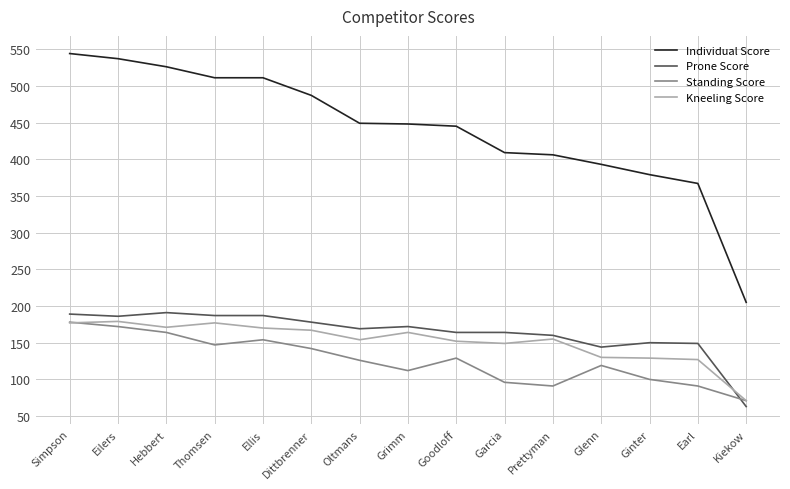

Is the value of Individual Score at Oltmans greater than the value of Kneeling Score at Thomsen?

Yes